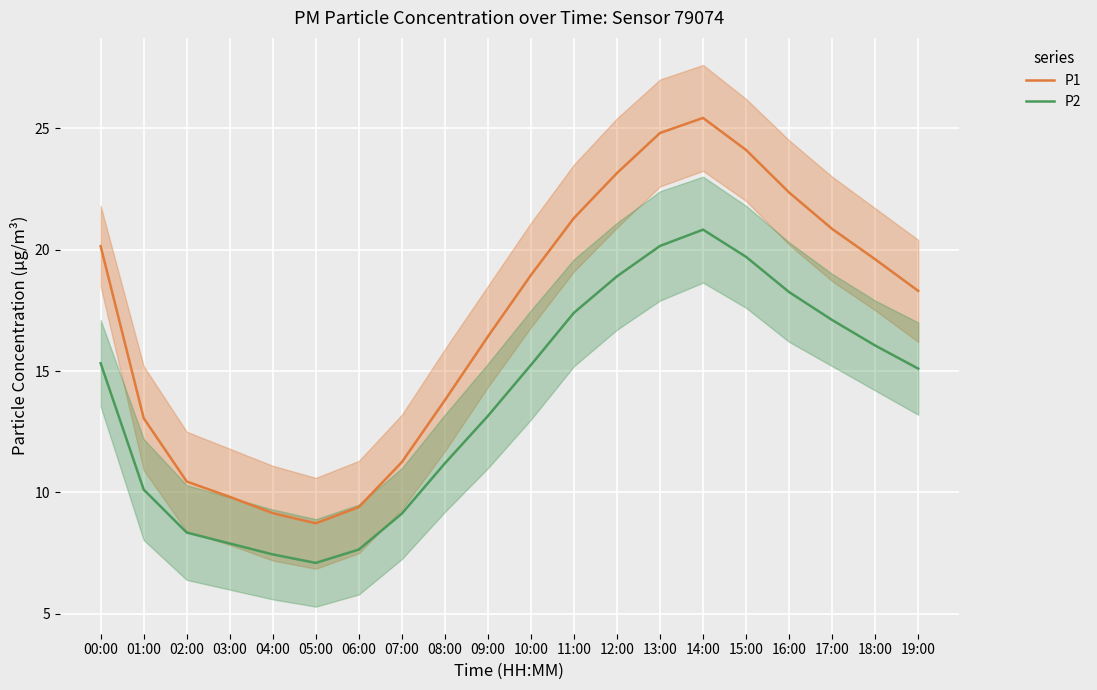

The value of P1 at 18:00 is 32.5. True or false?

False